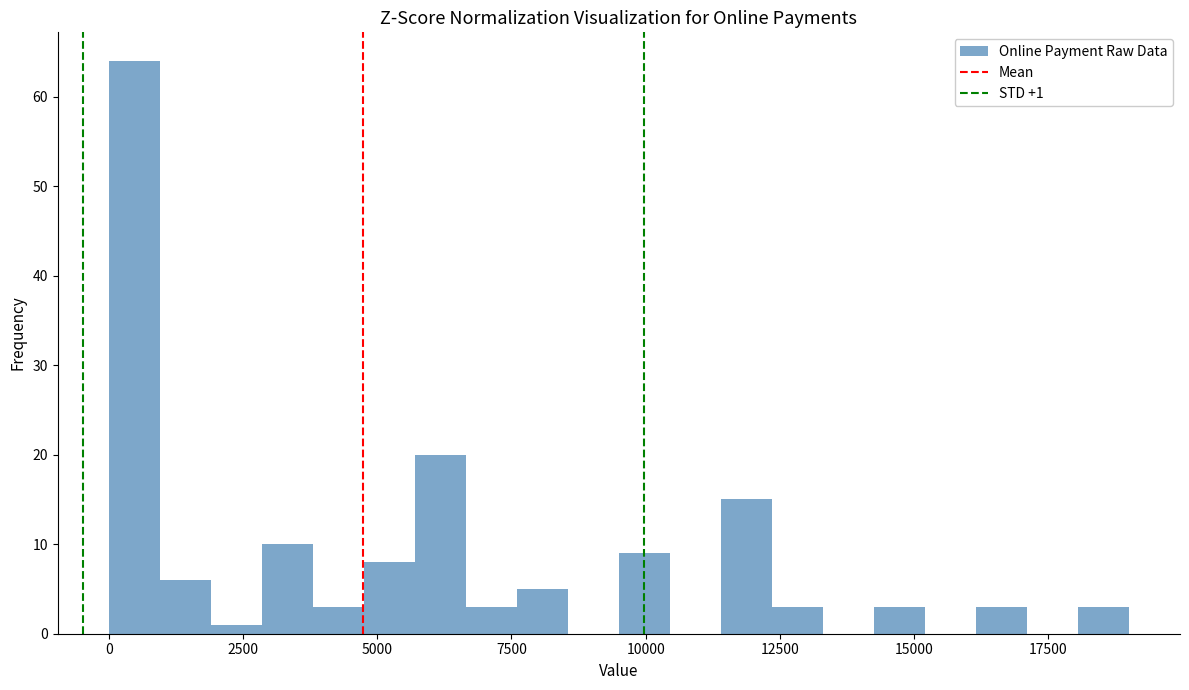

Read against the x-axis, roughly where is the centre of the tallest bar?

500